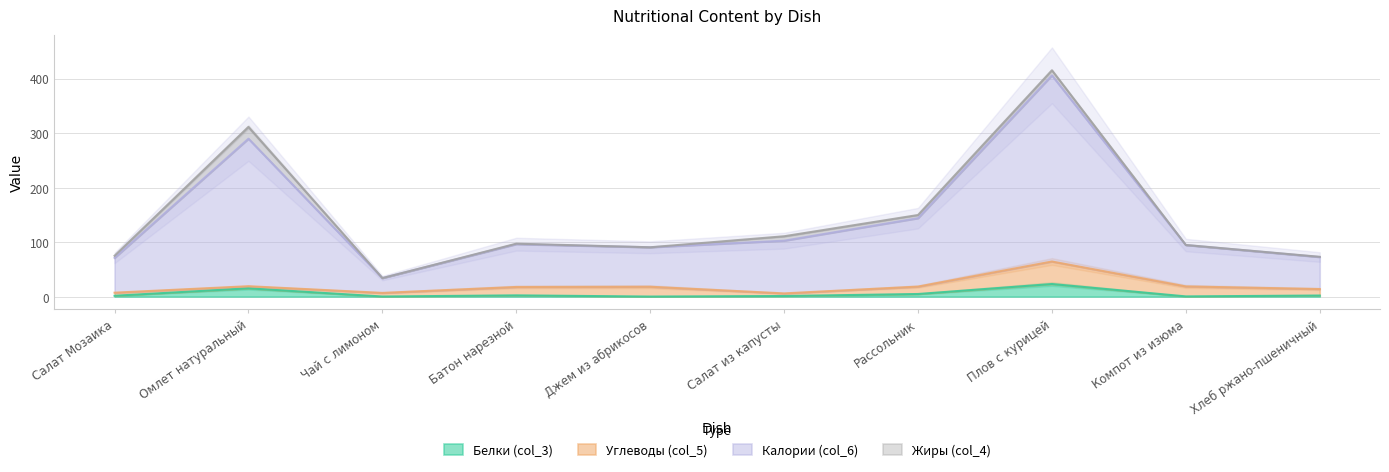

What is the label of the 5th point from the right?

Салат из капусты